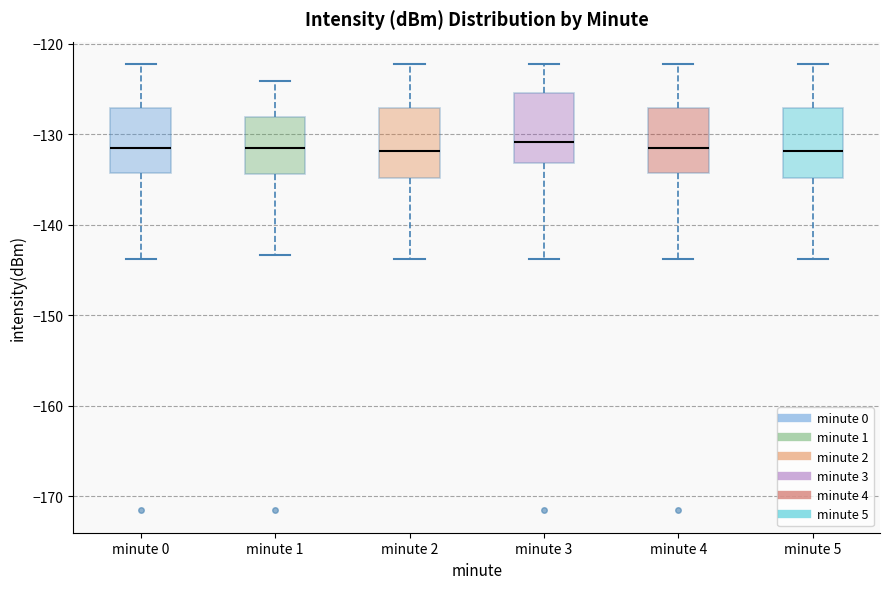

Where is the lower edge of the box for minute 5 on the y-axis? The values are not printed on the chart, so give them approximately, as read against the axis.

-135